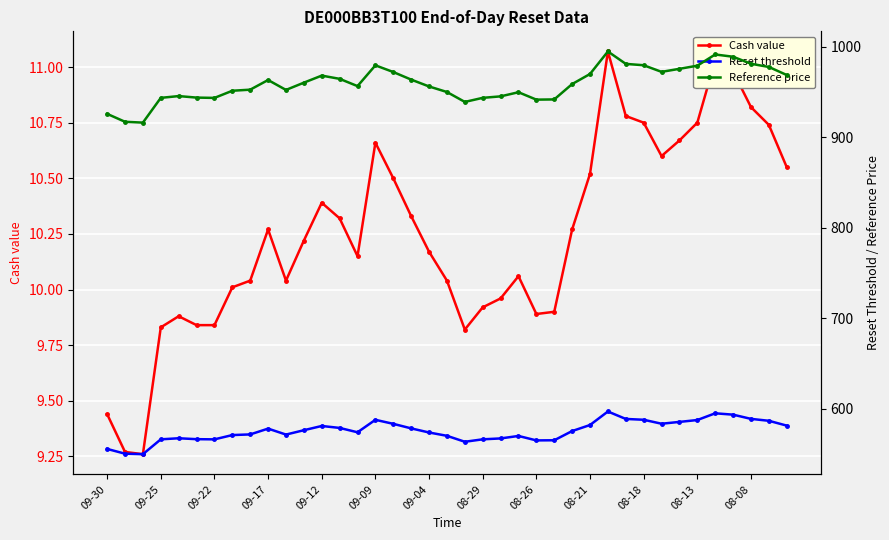

At which category does the chart reach its peak across all series?

28